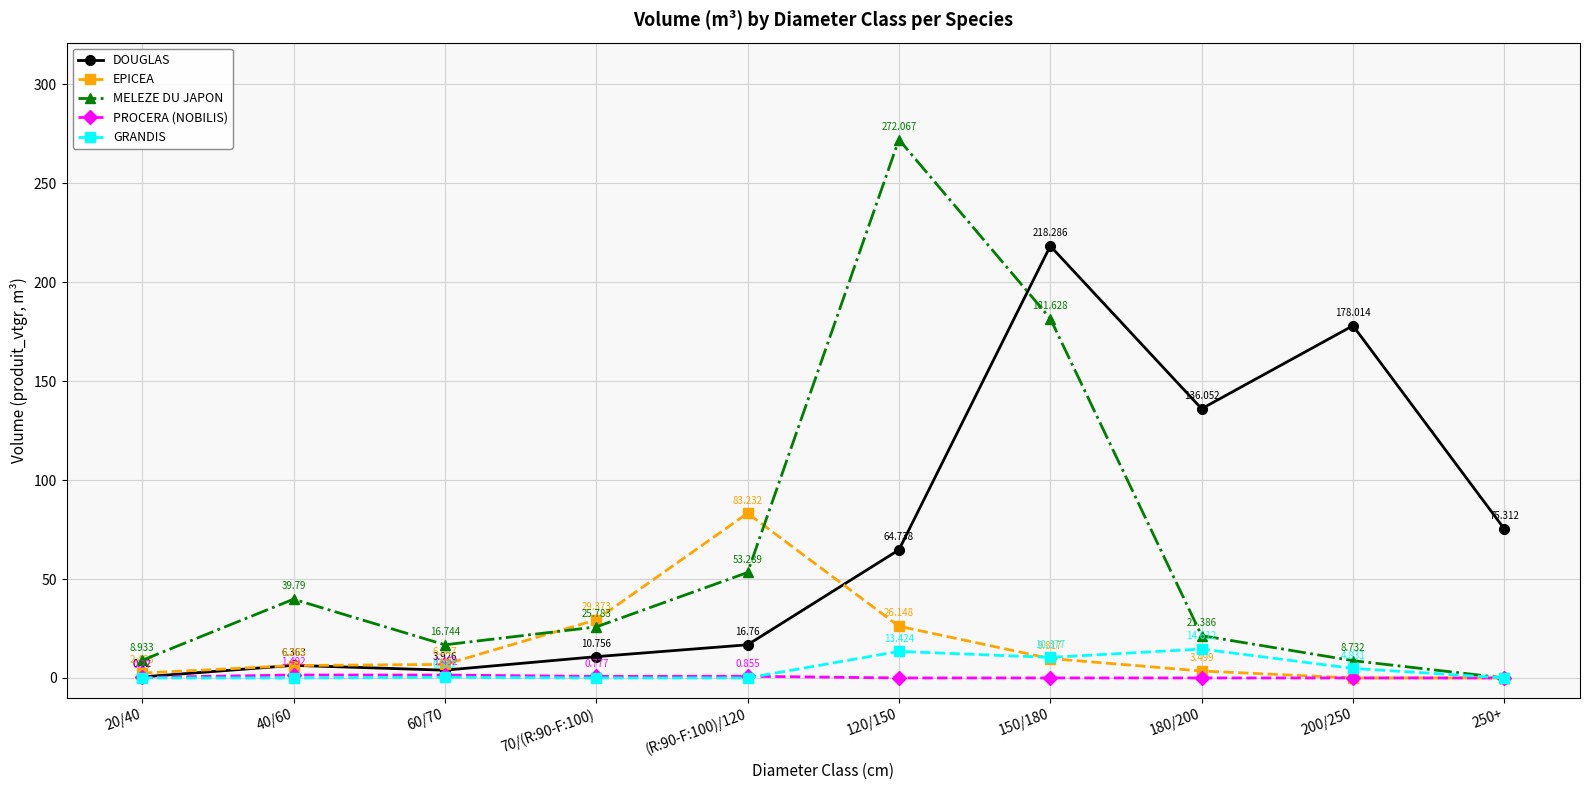

Which series changed the most between 60/70 and 70/(R:90-F:100)?

EPICEA